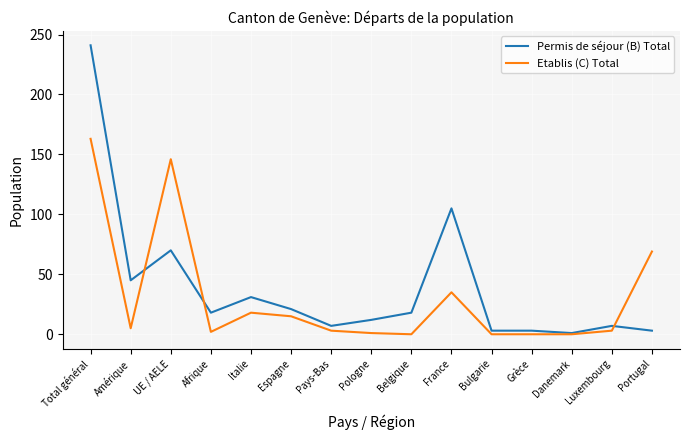

Is the value of Permis de séjour (B) Total at Espagne greater than the value of Etablis (C) Total at Espagne?

Yes